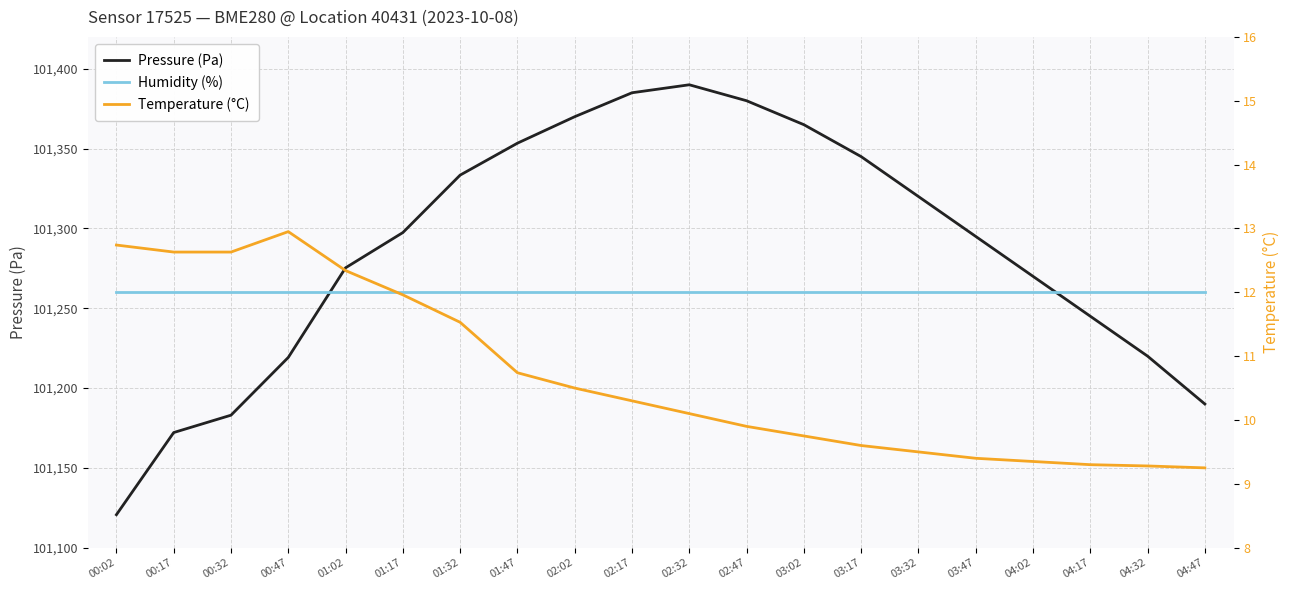

What is the minimum value for Temperature (°C)?

9.2